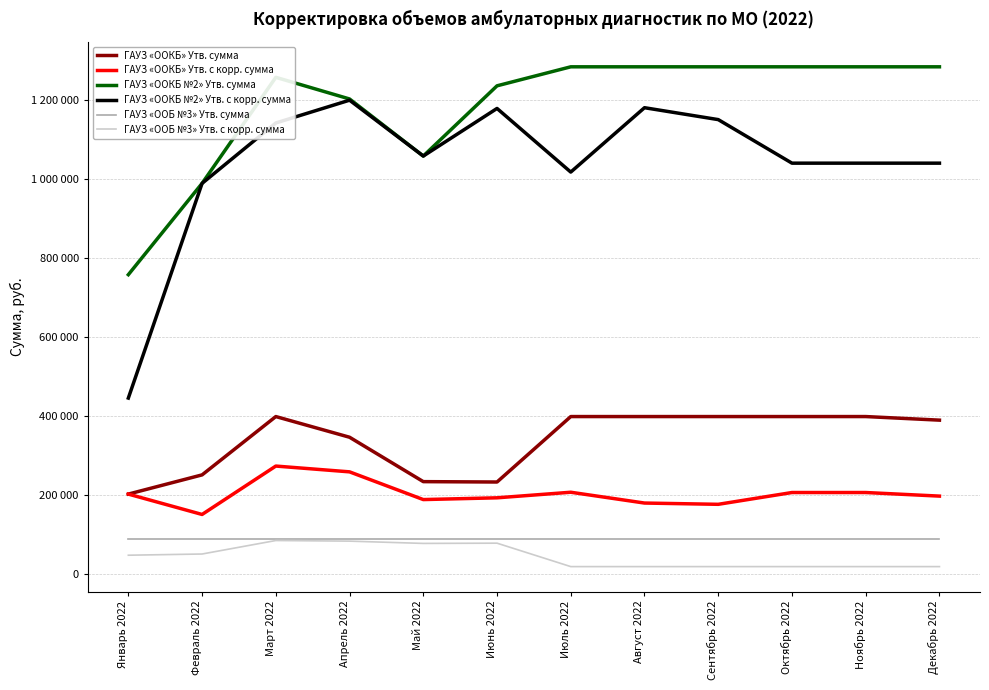

Where does the ГАУЗ «ООКБ» Утв. с корр. сумма series first go above 202150?

Январь 2022